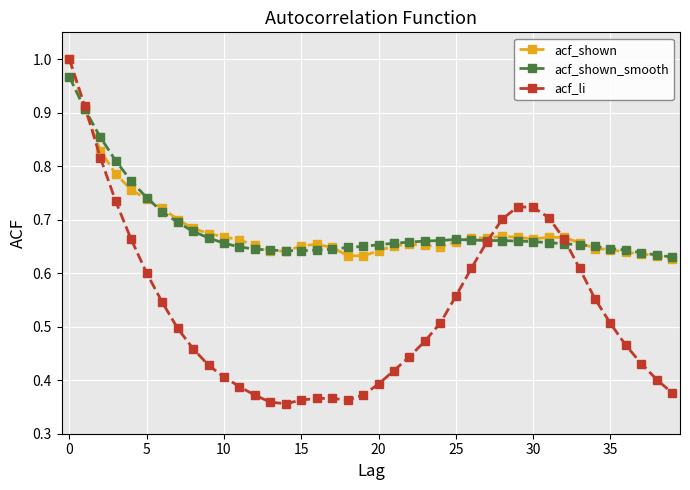

At how many categories does at least one series exceed 0?

40